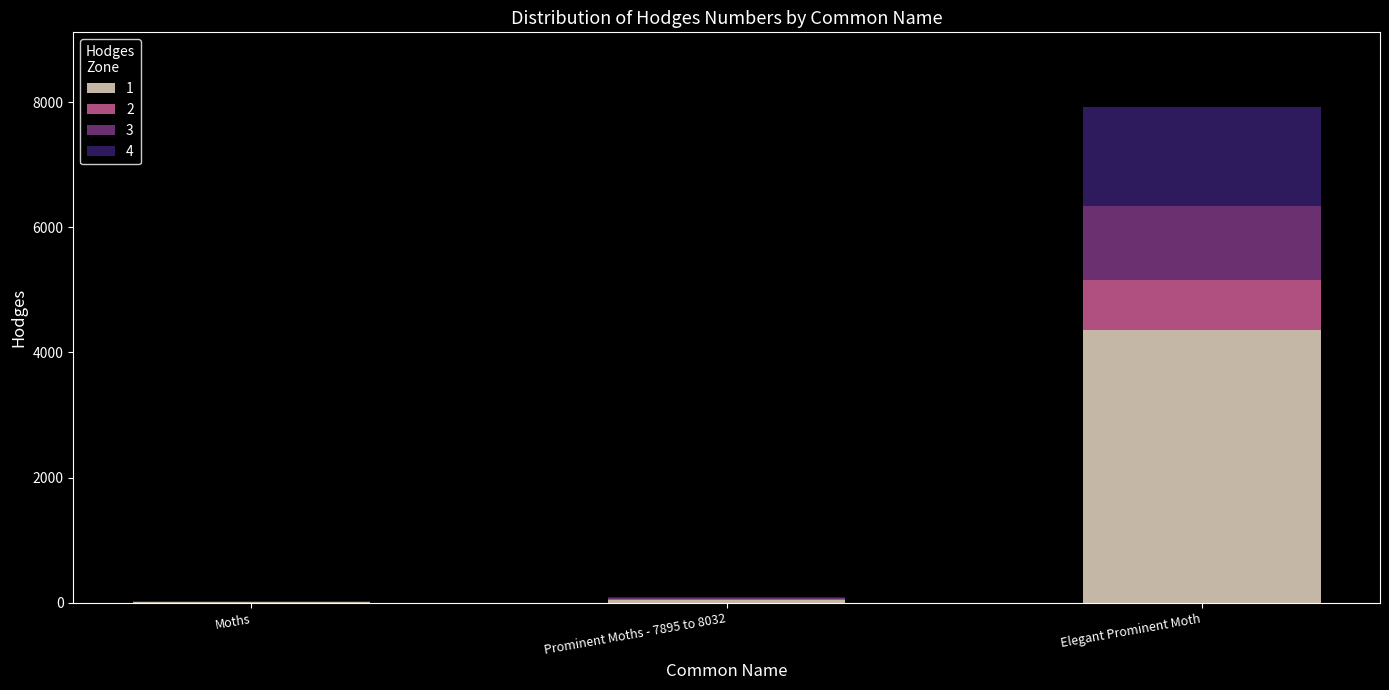

What is the total value across all series at Elegant Prominent Moth?

7924.0